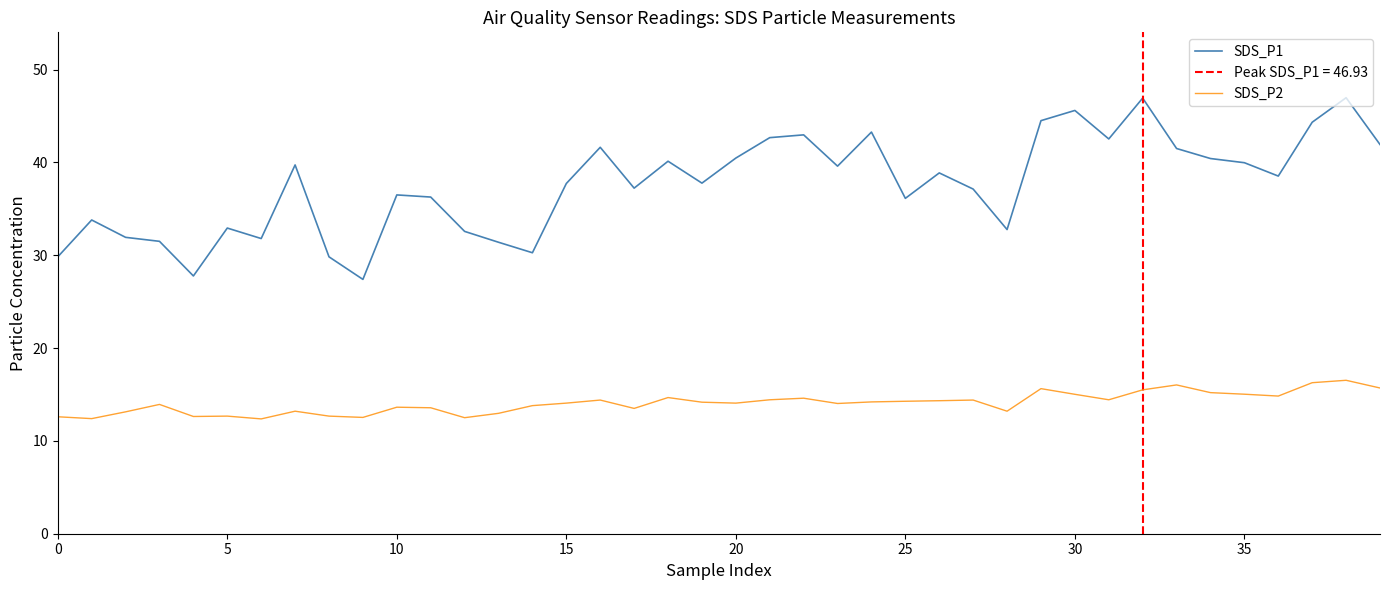

Where does the SDS_P2 series first go above 14?

15